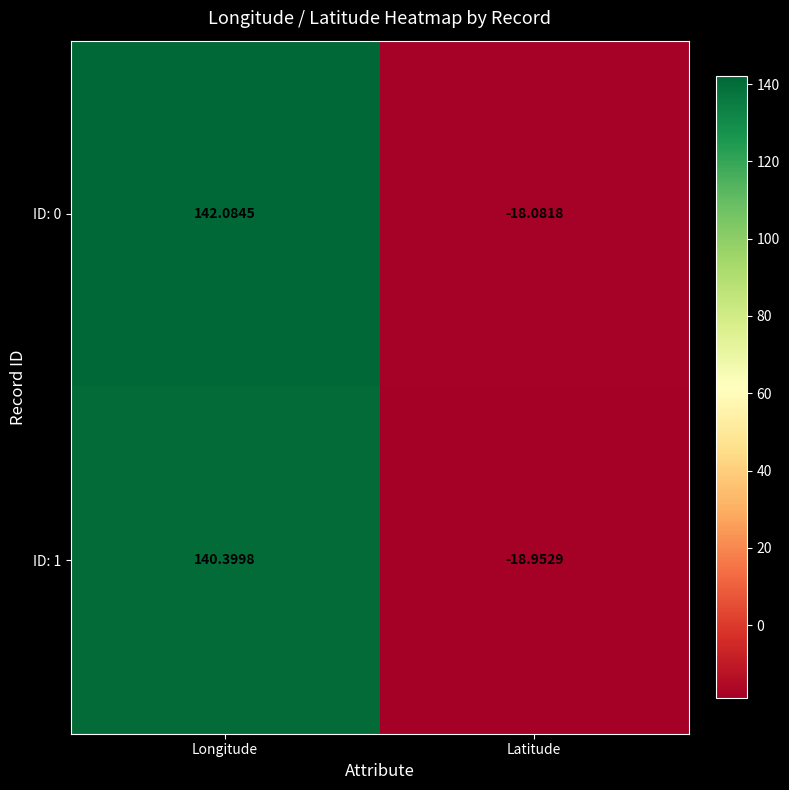

Where is ID: 0 nearest to the value 62?

Latitude